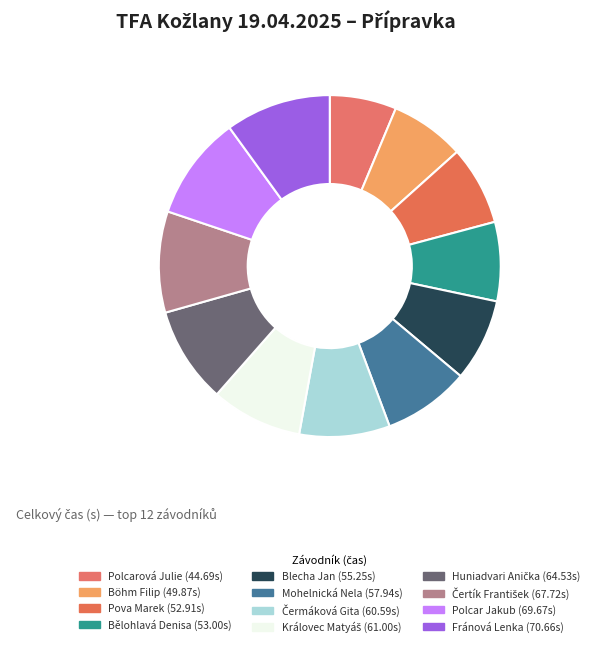

Does Královec Matyáš account for over 50% of the chart?

No